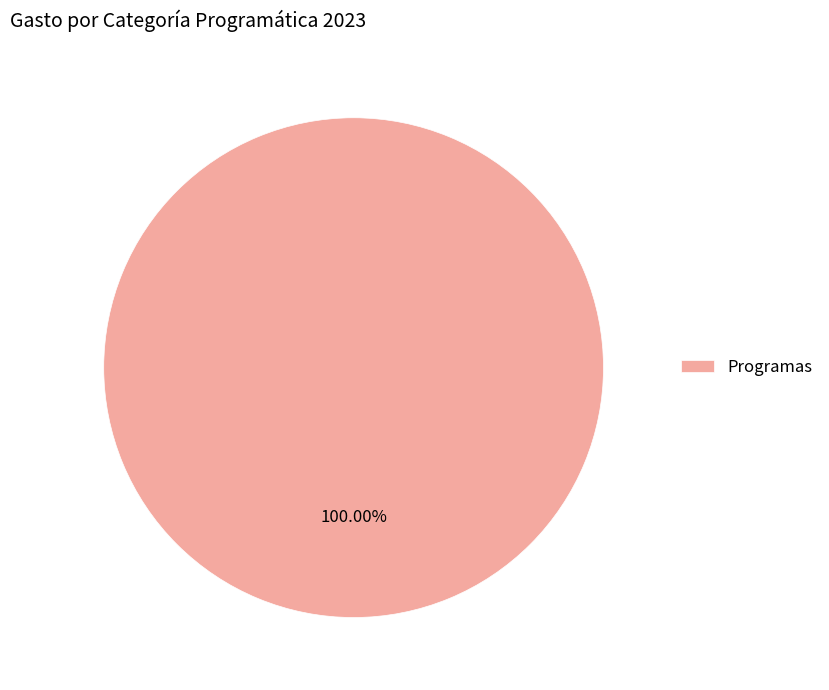

Is there a majority slice in this chart?

Yes